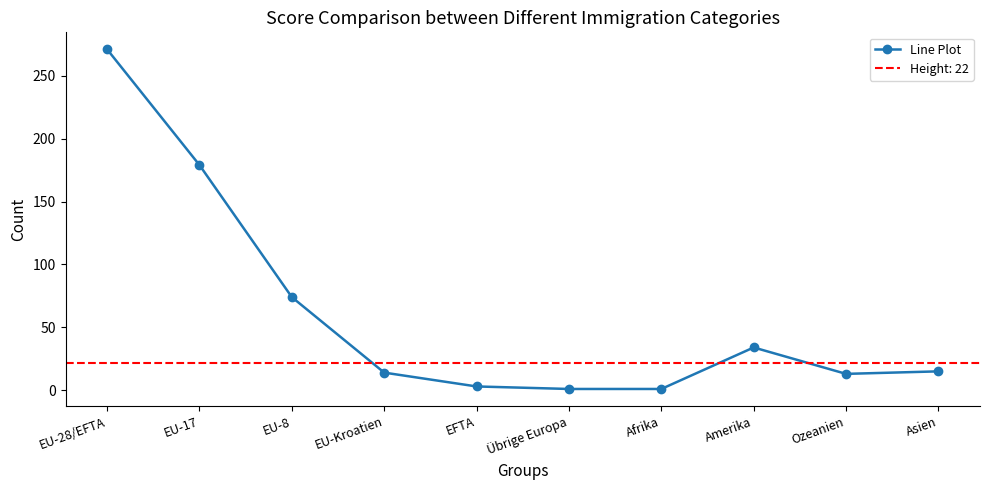

What is the smallest value displayed?

1